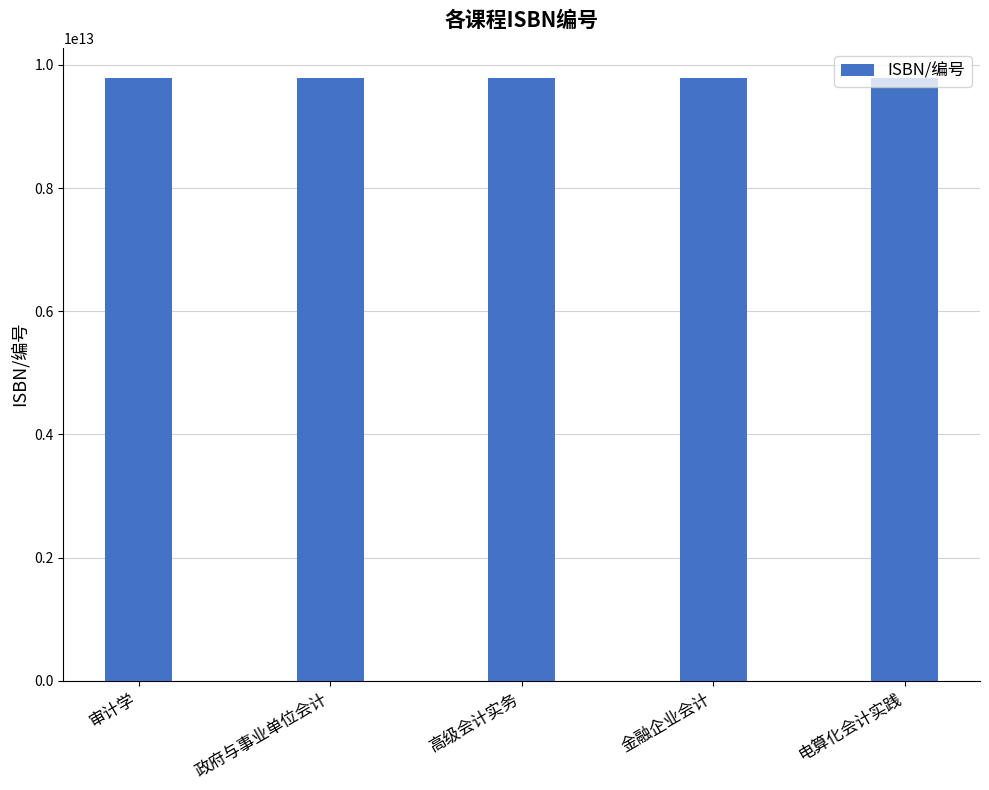

Are the bars horizontal?

No